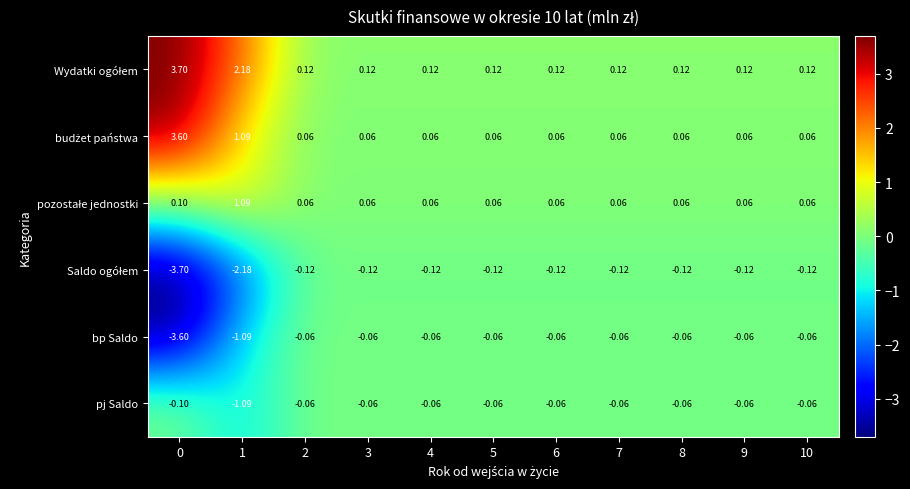

How many distinct data groups are displayed?

6